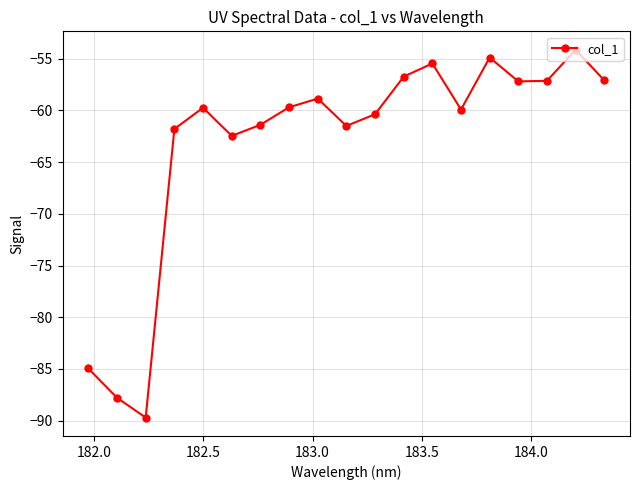

What is the minimum value shown in the chart?

-89.7